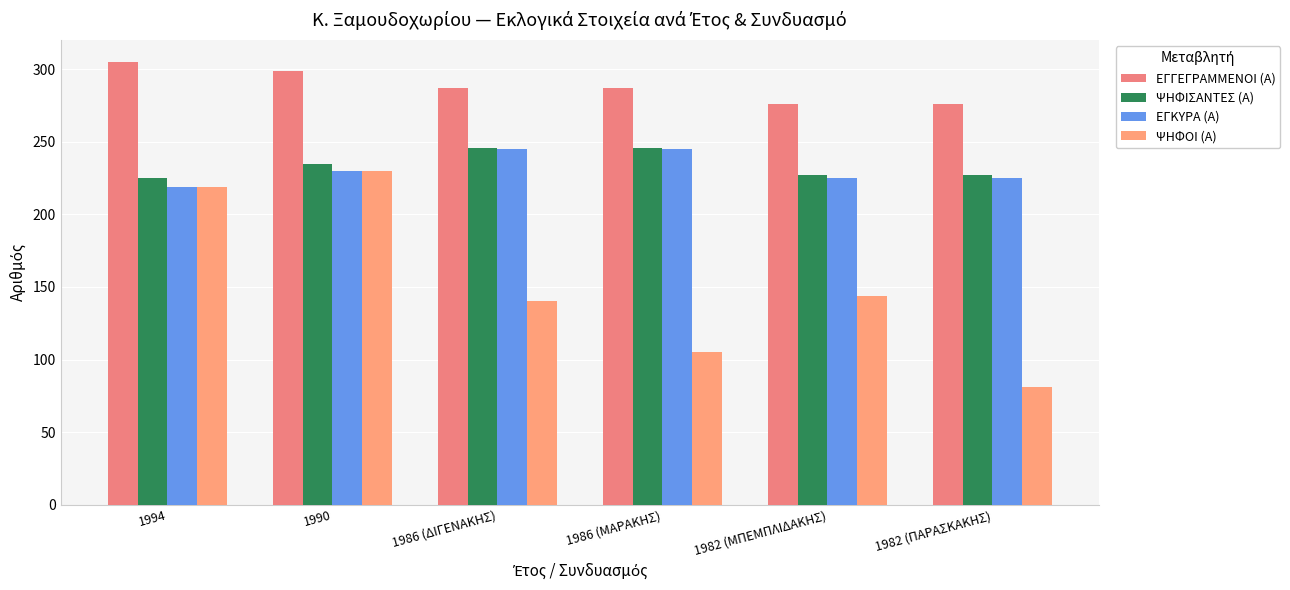

Reading left to right, transcribe all the data shown in this chart.

ΕΓΓΕΓΡΑΜΜΕΝΟΙ (Α): 1994=305	1990=299	1986 (ΔΙΓΕΝΑΚΗΣ)=287	1986 (ΜΑΡΑΚΗΣ)=287	1982 (ΜΠΕΜΠΛΙΔΑΚΗΣ)=276	1982 (ΠΑΡΑΣΚΑΚΗΣ)=276
ΨΗΦΙΣΑΝΤΕΣ (Α): 1994=225	1990=235	1986 (ΔΙΓΕΝΑΚΗΣ)=246	1986 (ΜΑΡΑΚΗΣ)=246	1982 (ΜΠΕΜΠΛΙΔΑΚΗΣ)=227	1982 (ΠΑΡΑΣΚΑΚΗΣ)=227
ΕΓΚΥΡΑ (Α): 1994=219	1990=230	1986 (ΔΙΓΕΝΑΚΗΣ)=245	1986 (ΜΑΡΑΚΗΣ)=245	1982 (ΜΠΕΜΠΛΙΔΑΚΗΣ)=225	1982 (ΠΑΡΑΣΚΑΚΗΣ)=225
ΨΗΦΟΙ (Α): 1994=219	1990=230	1986 (ΔΙΓΕΝΑΚΗΣ)=140	1986 (ΜΑΡΑΚΗΣ)=105	1982 (ΜΠΕΜΠΛΙΔΑΚΗΣ)=144	1982 (ΠΑΡΑΣΚΑΚΗΣ)=81